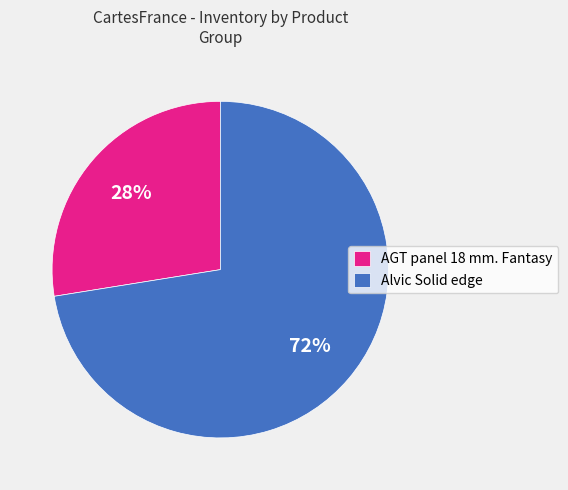

Which has a higher value, AGT panel 18 mm. Fantasy or Alvic Solid edge?

Alvic Solid edge